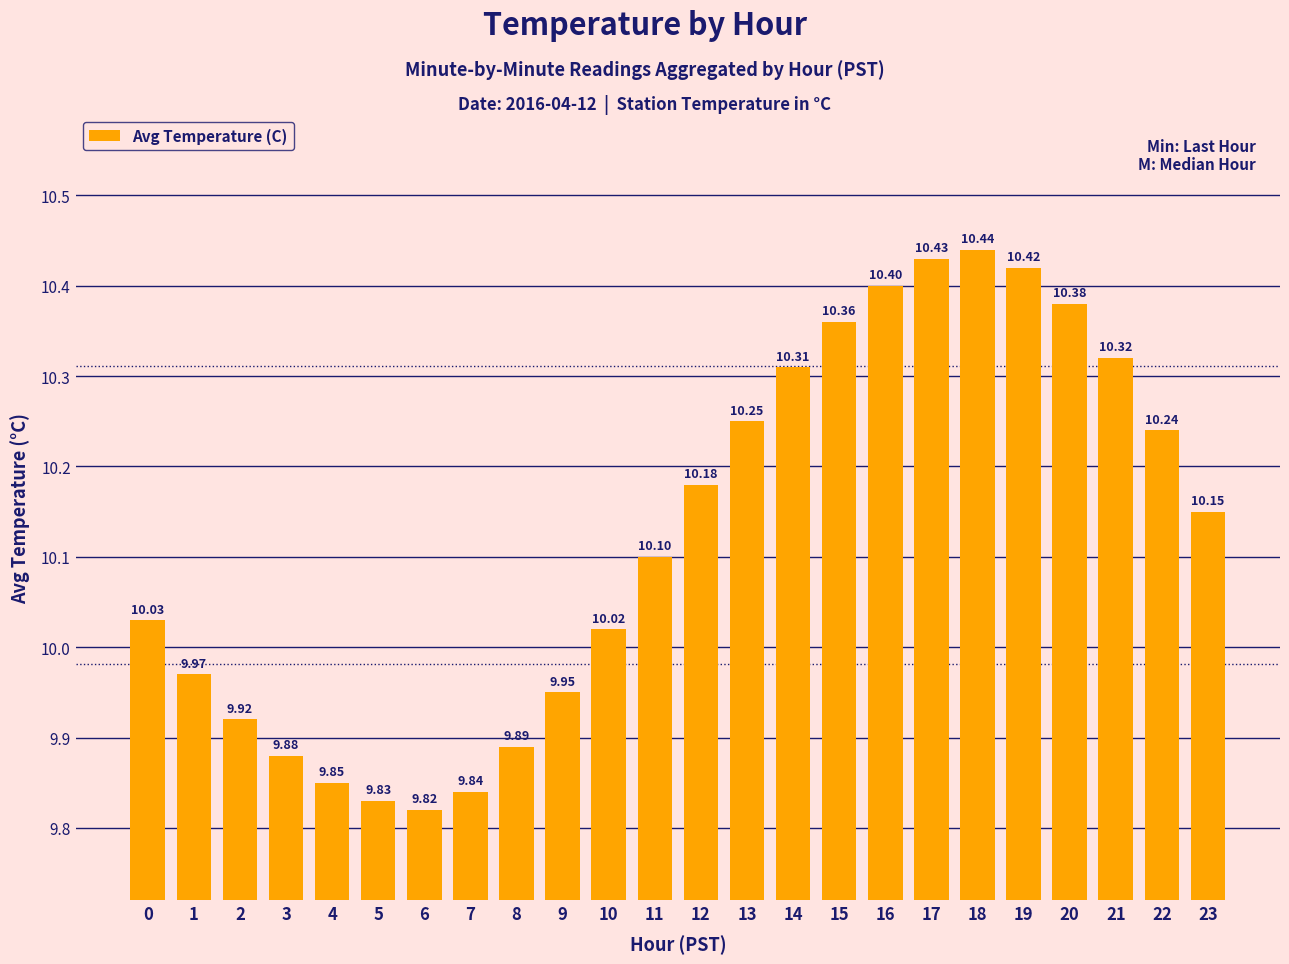

Rank the categories by value from lowest to highest.

6, 5, 7, 4, 3, 8, 2, 9, 1, 10, 0, 11, 23, 12, 22, 13, 14, 21, 15, 20, 16, 19, 17, 18